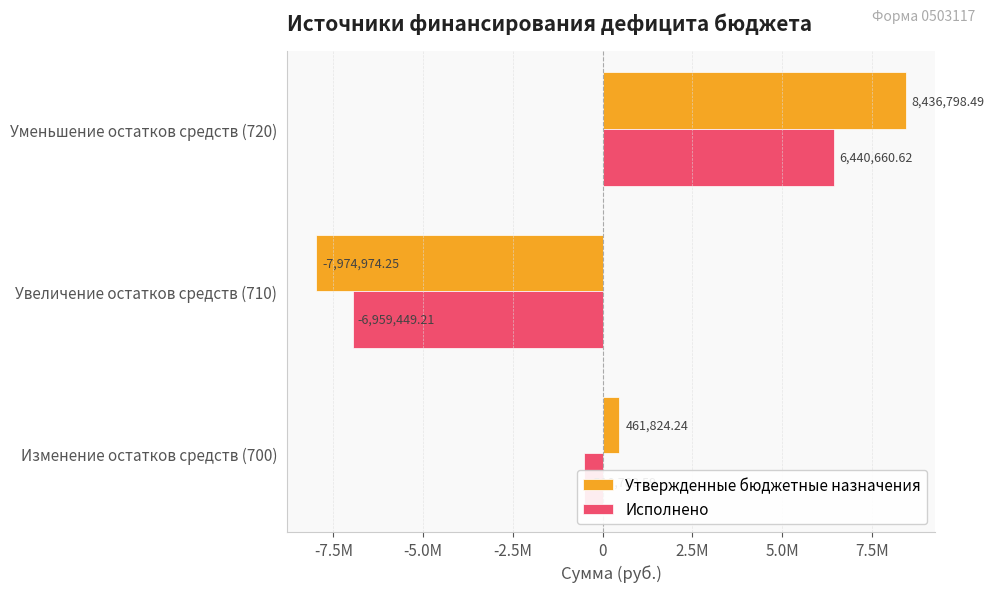

What are all the series names shown in the legend?

Утвержденные бюджетные назначения, Исполнено